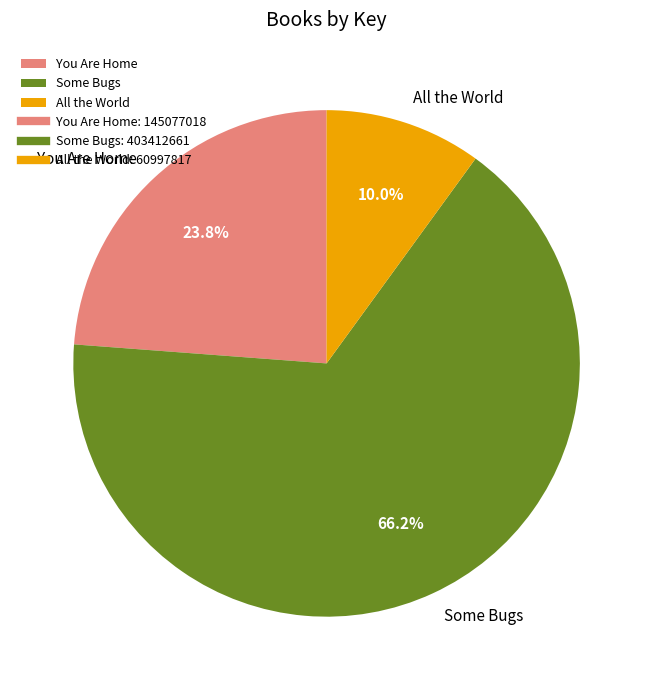

Between All the World and You Are Home, which is larger?

You Are Home